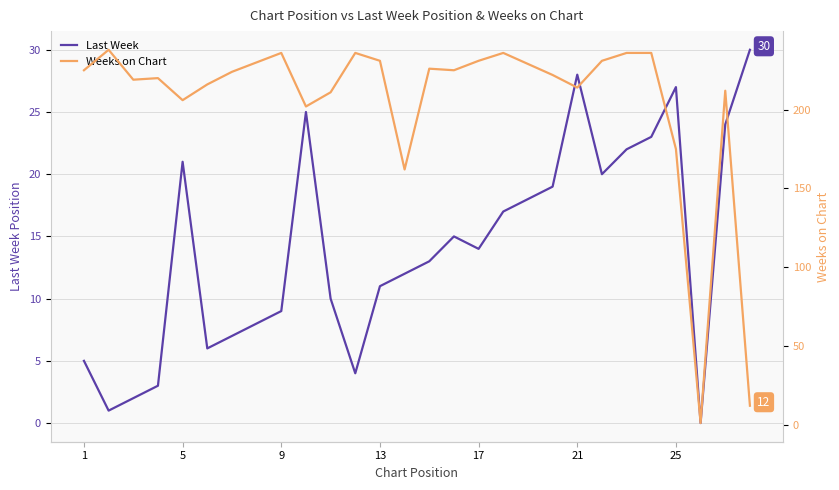

How many data points in Last Week are less than 14?

14